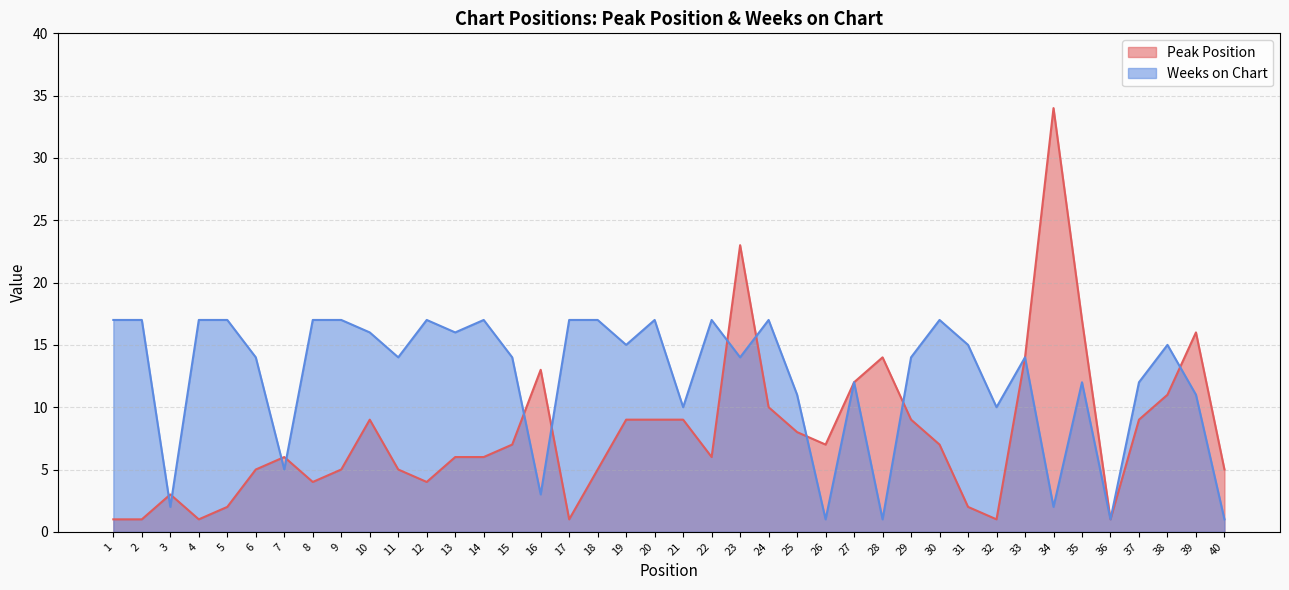

Where is Peak Position nearest to the value 17?

35